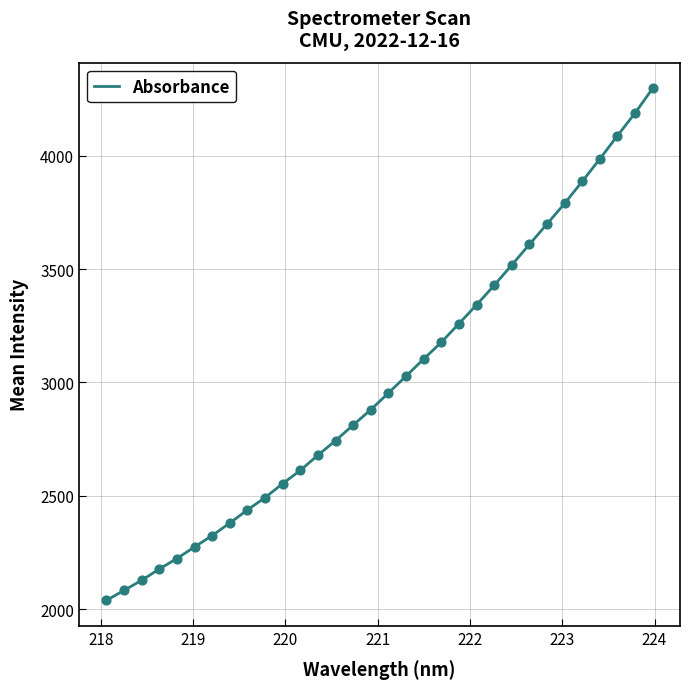

What is the maximum value shown in the chart?

4297.0